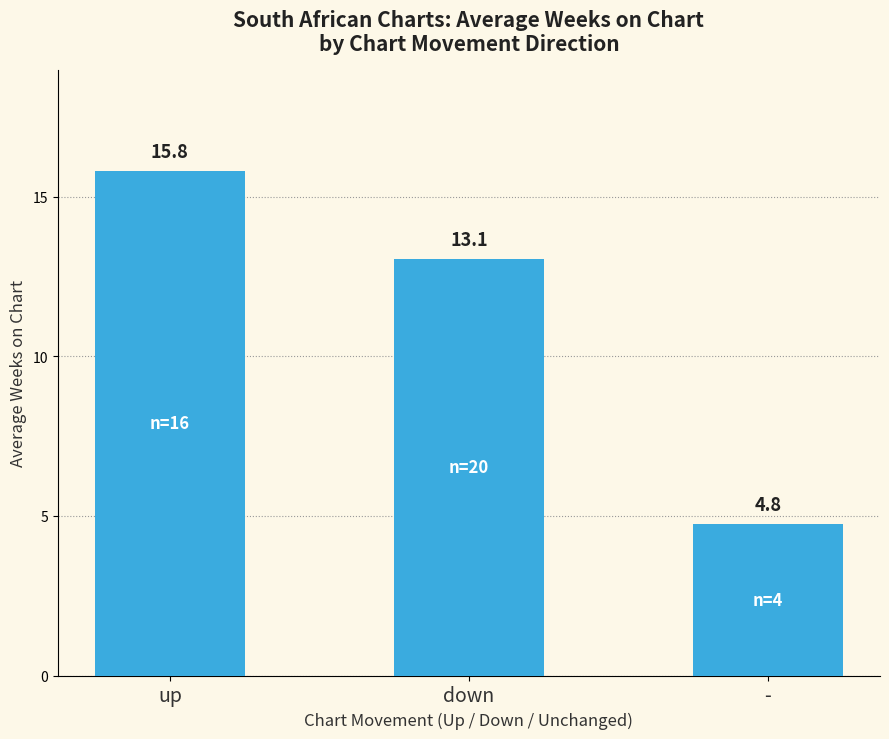

Rank the categories by value from highest to lowest.

up, down, -